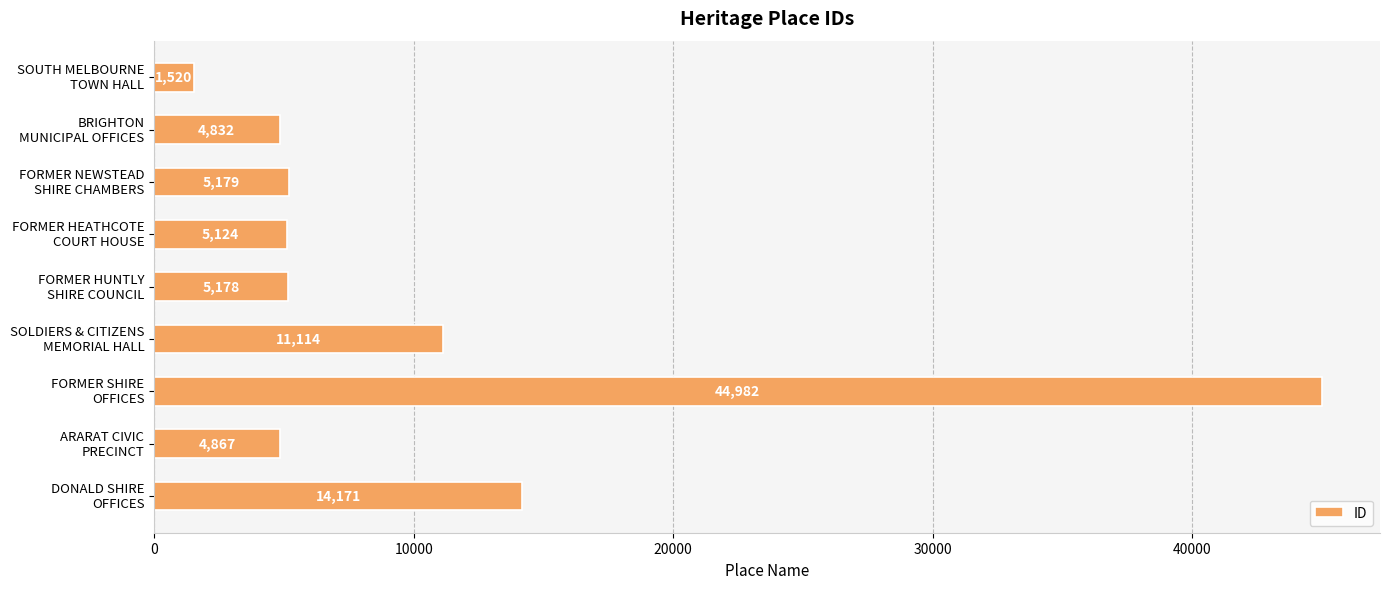

What is the minimum value shown in the chart?

1520